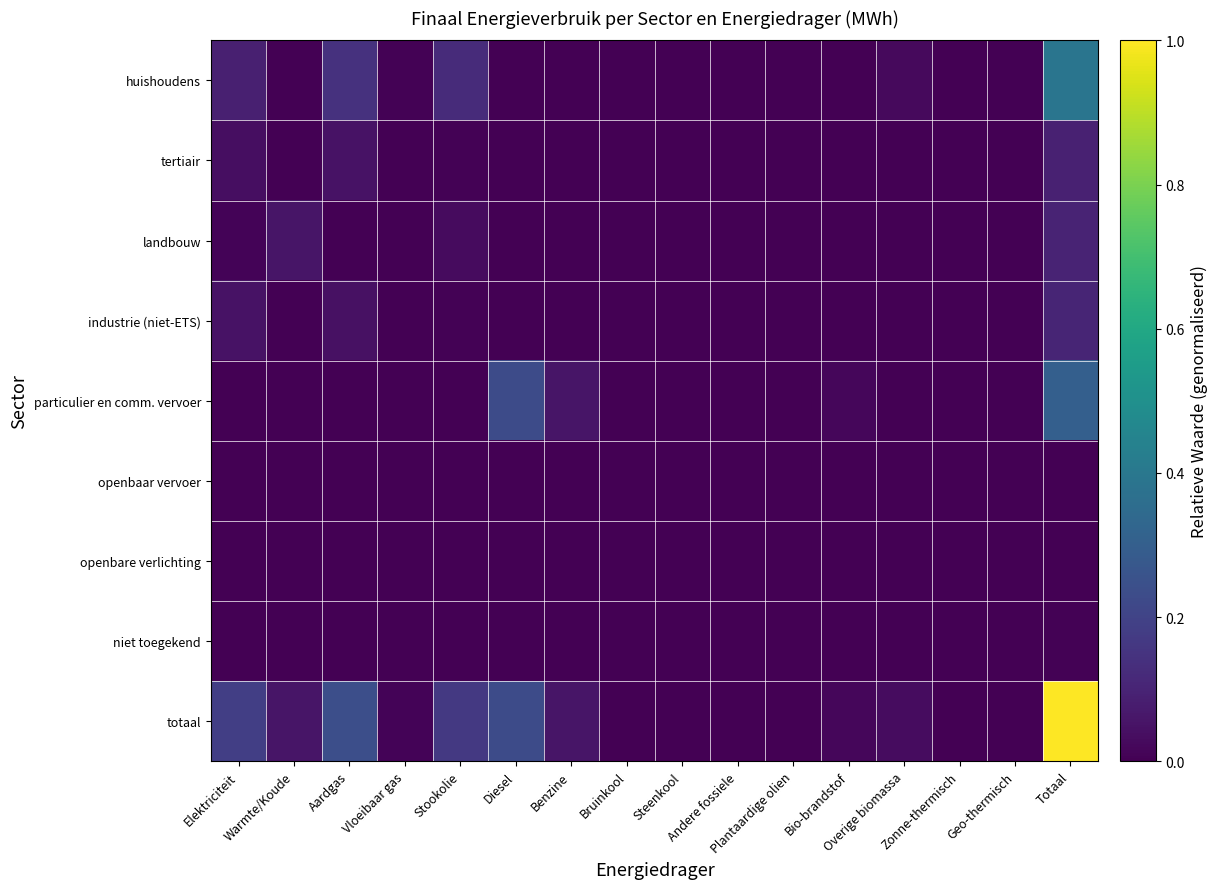

Reading right to left, list all the values displayed in this chart.

huishoudens: Totaal=0.4	Geo-thermisch=0.0	Zonne-thermisch=0.0	Overige biomassa=0.0	Bio-brandstof=0.0	Plantaardige olien=0.0	Andere fossiele=0.0	Steenkool=0.0	Bruinkool=0.0	Benzine=0.0	Diesel=0.0	Stookolie=0.1	Vloeibaar gas=0.0	Aardgas=0.1	Warmte/Koude=0.0	Elektriciteit=0.1
tertiair: Totaal=0.1	Geo-thermisch=0.0	Zonne-thermisch=0.0	Overige biomassa=0.0	Bio-brandstof=0.0	Plantaardige olien=0.0	Andere fossiele=0.0	Steenkool=0.0	Bruinkool=0.0	Benzine=0.0	Diesel=0.0	Stookolie=0.0	Vloeibaar gas=0.0	Aardgas=0.0	Warmte/Koude=0.0	Elektriciteit=0.0
landbouw: Totaal=0.1	Geo-thermisch=0.0	Zonne-thermisch=0.0	Overige biomassa=0.0	Bio-brandstof=0.0	Plantaardige olien=0.0	Andere fossiele=0.0	Steenkool=0.0	Bruinkool=0.0	Benzine=0.0	Diesel=0.0	Stookolie=0.0	Vloeibaar gas=0.0	Aardgas=0.0	Warmte/Koude=0.1	Elektriciteit=0.0
industrie (niet-ETS): Totaal=0.1	Geo-thermisch=0.0	Zonne-thermisch=0.0	Overige biomassa=0.0	Bio-brandstof=0.0	Plantaardige olien=0.0	Andere fossiele=0.0	Steenkool=0.0	Bruinkool=0.0	Benzine=0.0	Diesel=0.0	Stookolie=0.0	Vloeibaar gas=0.0	Aardgas=0.0	Warmte/Koude=0.0	Elektriciteit=0.0
particulier en comm. vervoer: Totaal=0.3	Geo-thermisch=0.0	Zonne-thermisch=0.0	Overige biomassa=0.0	Bio-brandstof=0.0	Plantaardige olien=0.0	Andere fossiele=0.0	Steenkool=0.0	Bruinkool=0.0	Benzine=0.1	Diesel=0.2	Stookolie=0.0	Vloeibaar gas=0.0	Aardgas=0.0	Warmte/Koude=0.0	Elektriciteit=0.0
openbaar vervoer: Totaal=0.0	Geo-thermisch=0.0	Zonne-thermisch=0.0	Overige biomassa=0.0	Bio-brandstof=0.0	Plantaardige olien=0.0	Andere fossiele=0.0	Steenkool=0.0	Bruinkool=0.0	Benzine=0.0	Diesel=0.0	Stookolie=0.0	Vloeibaar gas=0.0	Aardgas=0.0	Warmte/Koude=0.0	Elektriciteit=0.0
openbare verlichting: Totaal=0.0	Geo-thermisch=0.0	Zonne-thermisch=0.0	Overige biomassa=0.0	Bio-brandstof=0.0	Plantaardige olien=0.0	Andere fossiele=0.0	Steenkool=0.0	Bruinkool=0.0	Benzine=0.0	Diesel=0.0	Stookolie=0.0	Vloeibaar gas=0.0	Aardgas=0.0	Warmte/Koude=0.0	Elektriciteit=0.0
niet toegekend: Totaal=0.0	Geo-thermisch=0.0	Zonne-thermisch=0.0	Overige biomassa=0.0	Bio-brandstof=0.0	Plantaardige olien=0.0	Andere fossiele=0.0	Steenkool=0.0	Bruinkool=0.0	Benzine=0.0	Diesel=0.0	Stookolie=0.0	Vloeibaar gas=0.0	Aardgas=0.0	Warmte/Koude=0.0	Elektriciteit=0.0
totaal: Totaal=1.0	Geo-thermisch=0.0	Zonne-thermisch=0.0	Overige biomassa=0.0	Bio-brandstof=0.0	Plantaardige olien=0.0	Andere fossiele=0.0	Steenkool=0.0	Bruinkool=0.0	Benzine=0.1	Diesel=0.2	Stookolie=0.2	Vloeibaar gas=0.0	Aardgas=0.2	Warmte/Koude=0.1	Elektriciteit=0.2